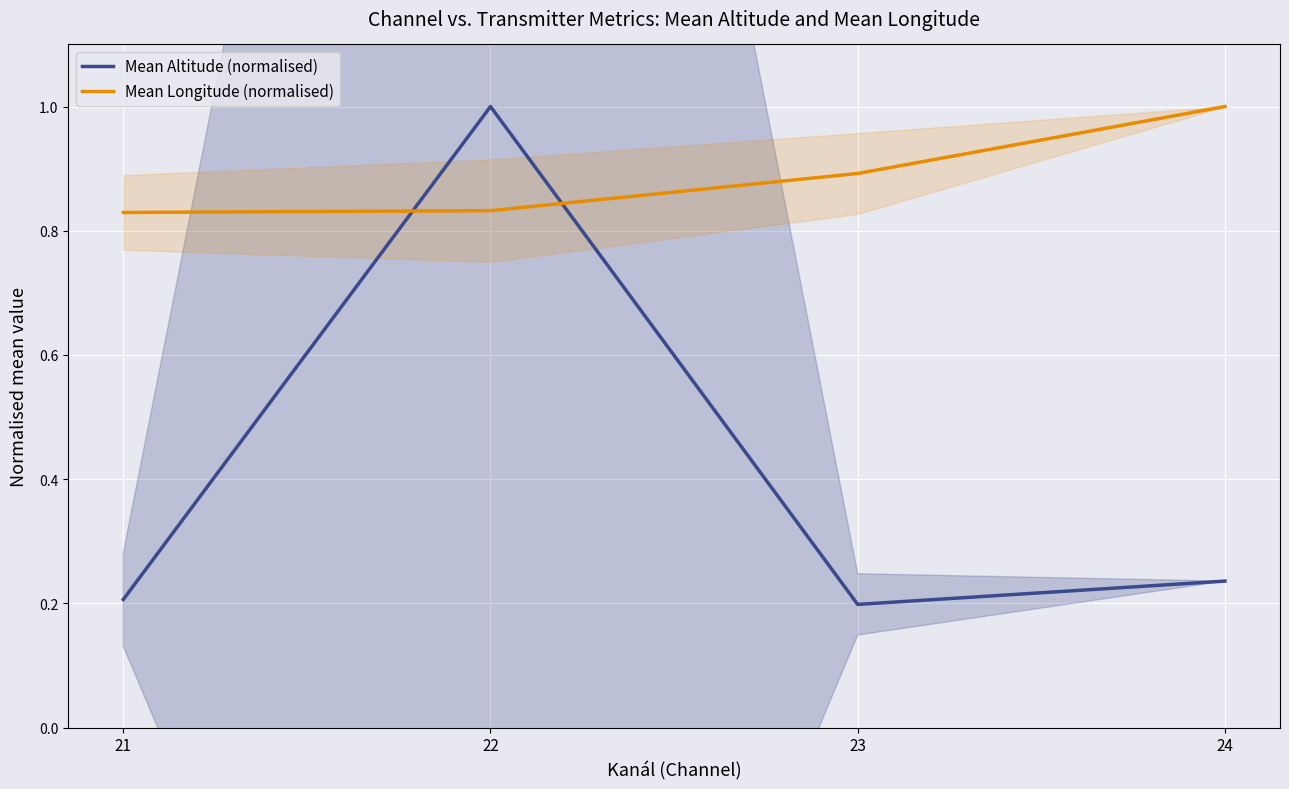

What value does the Mean Altitude (normalised) series have at 21?

0.2